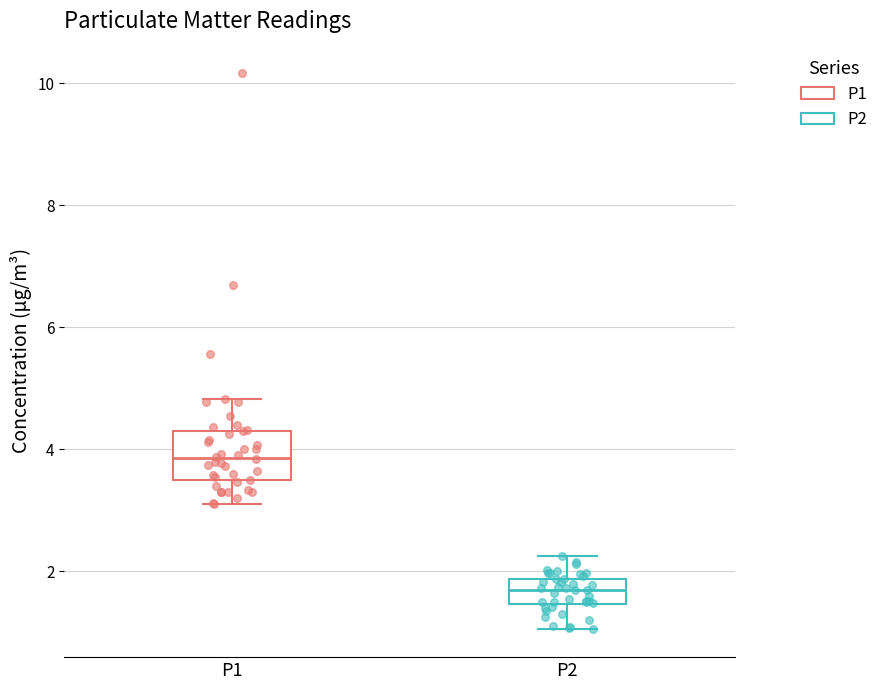

Where does the upper whisker of the box for P1 end on the y-axis? The values are not printed on the chart, so give them approximately, as read against the axis.

4.8